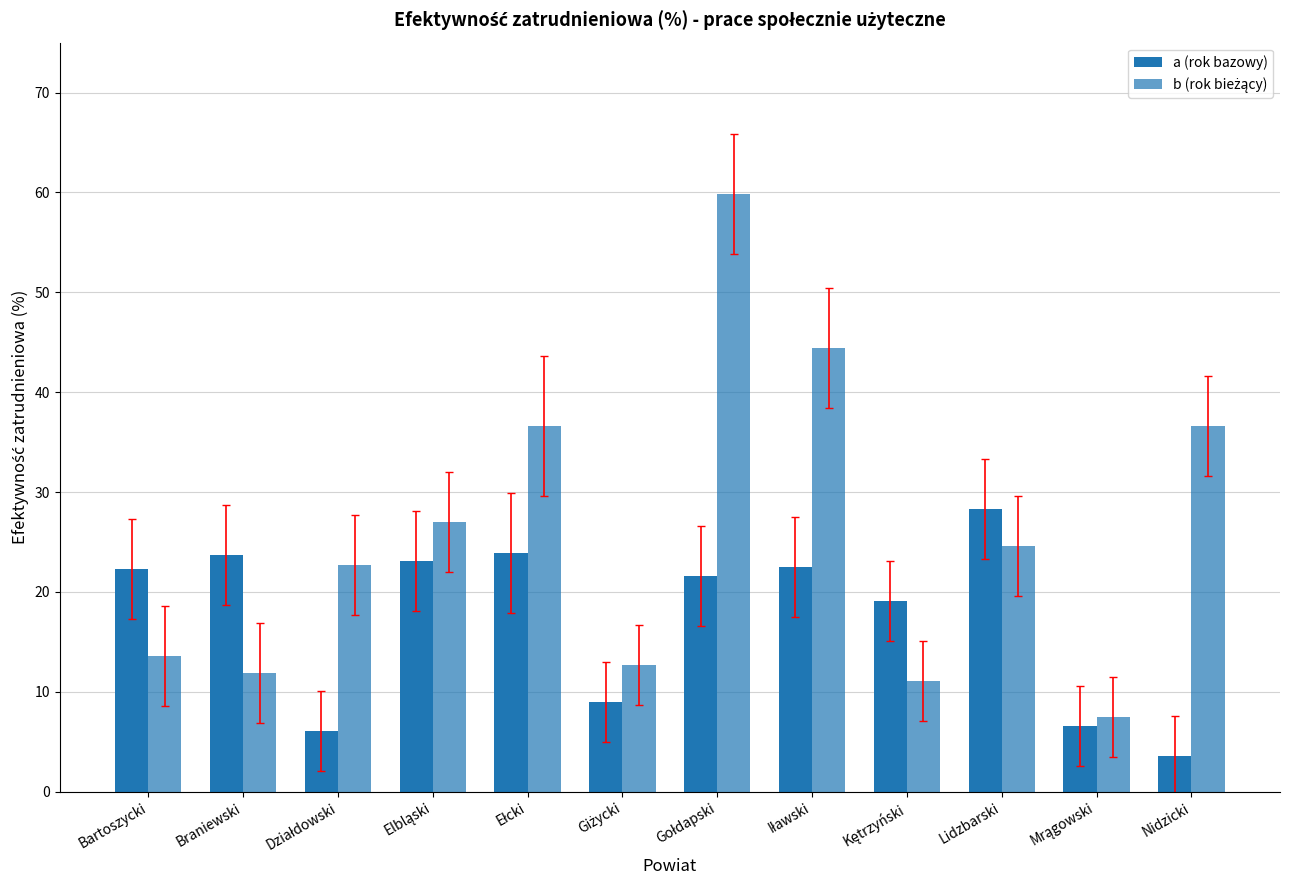

What is the average value of the b (rok bieżący) series?

25.7